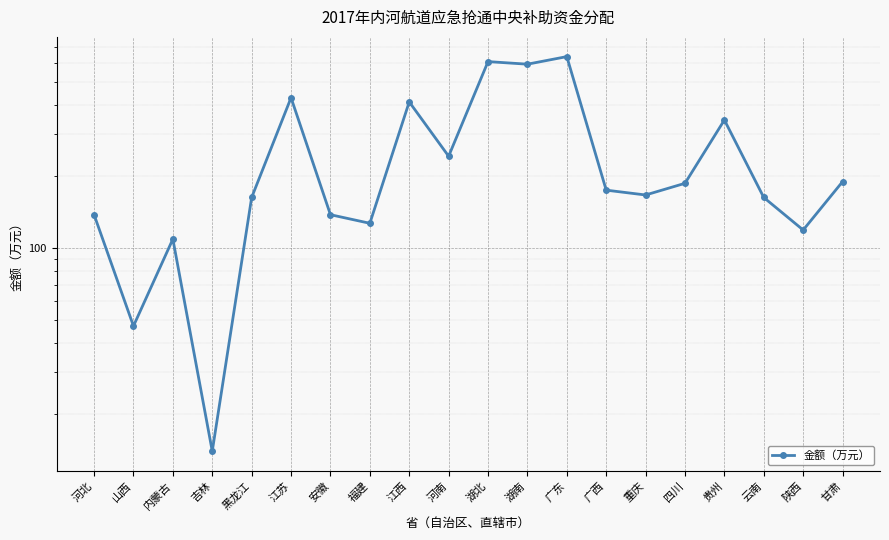

List the labels in order of value, smallest first.

吉林, 山西, 内蒙古, 陕西, 福建, 河北, 安徽, 黑龙江, 云南, 重庆, 广西, 四川, 甘肃, 河南, 贵州, 江西, 江苏, 湖南, 湖北, 广东